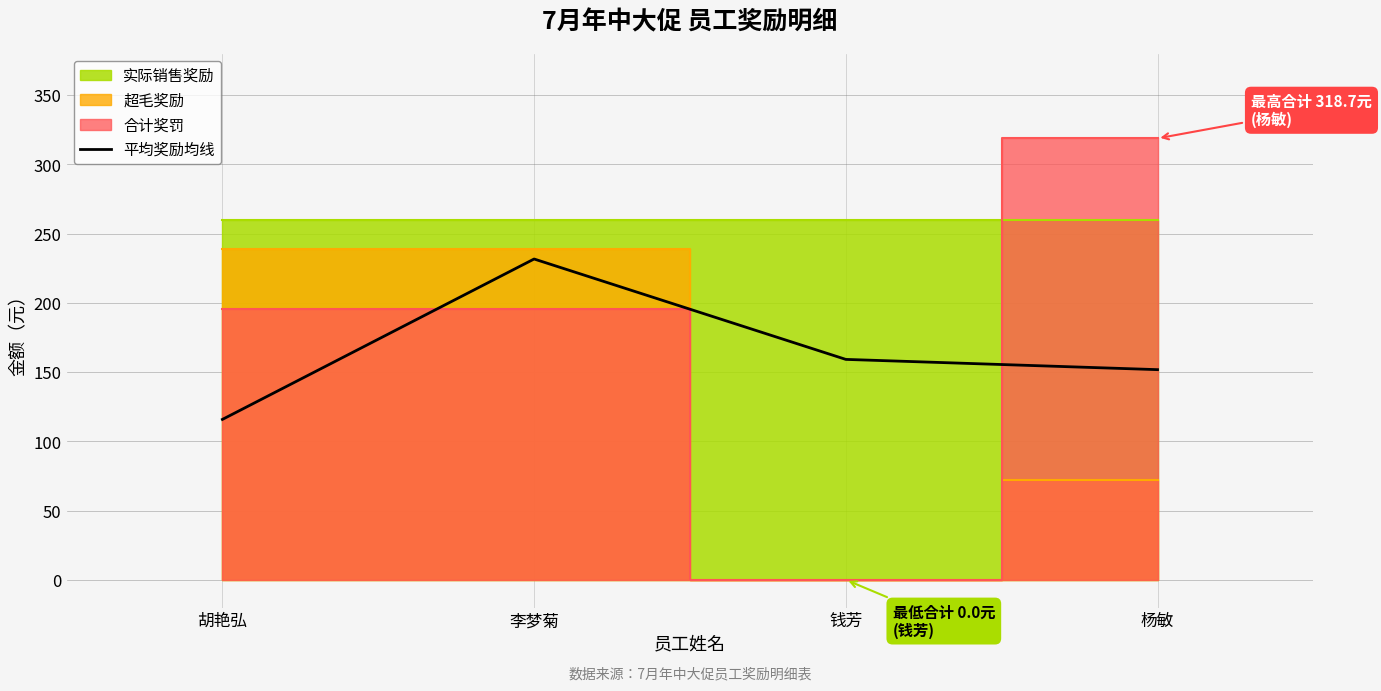

What is the ratio of the value at 杨敏 to the value at 李梦菊?

0.7